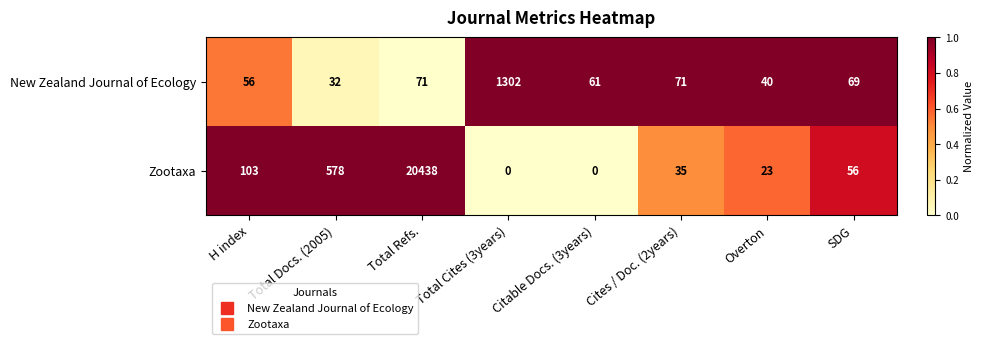

The value of New Zealand Journal of Ecology at Cites / Doc. (2years) is 71. True or false?

True